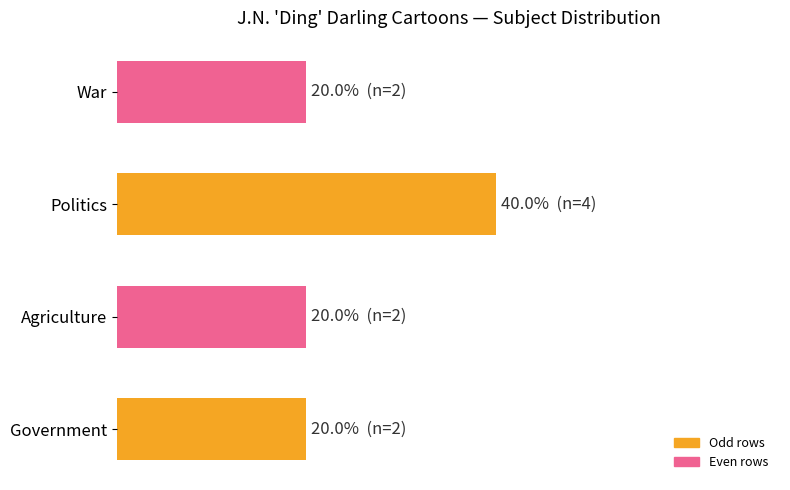

Does the chart contain any negative values?

No